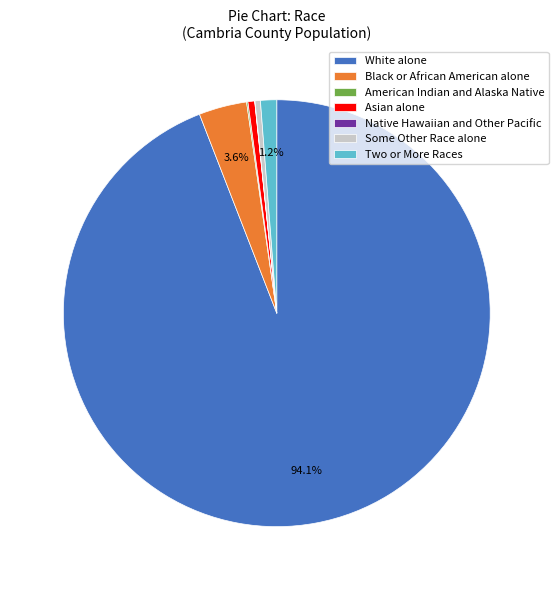

How much of the chart is everything except Two or More Races?

98.8%